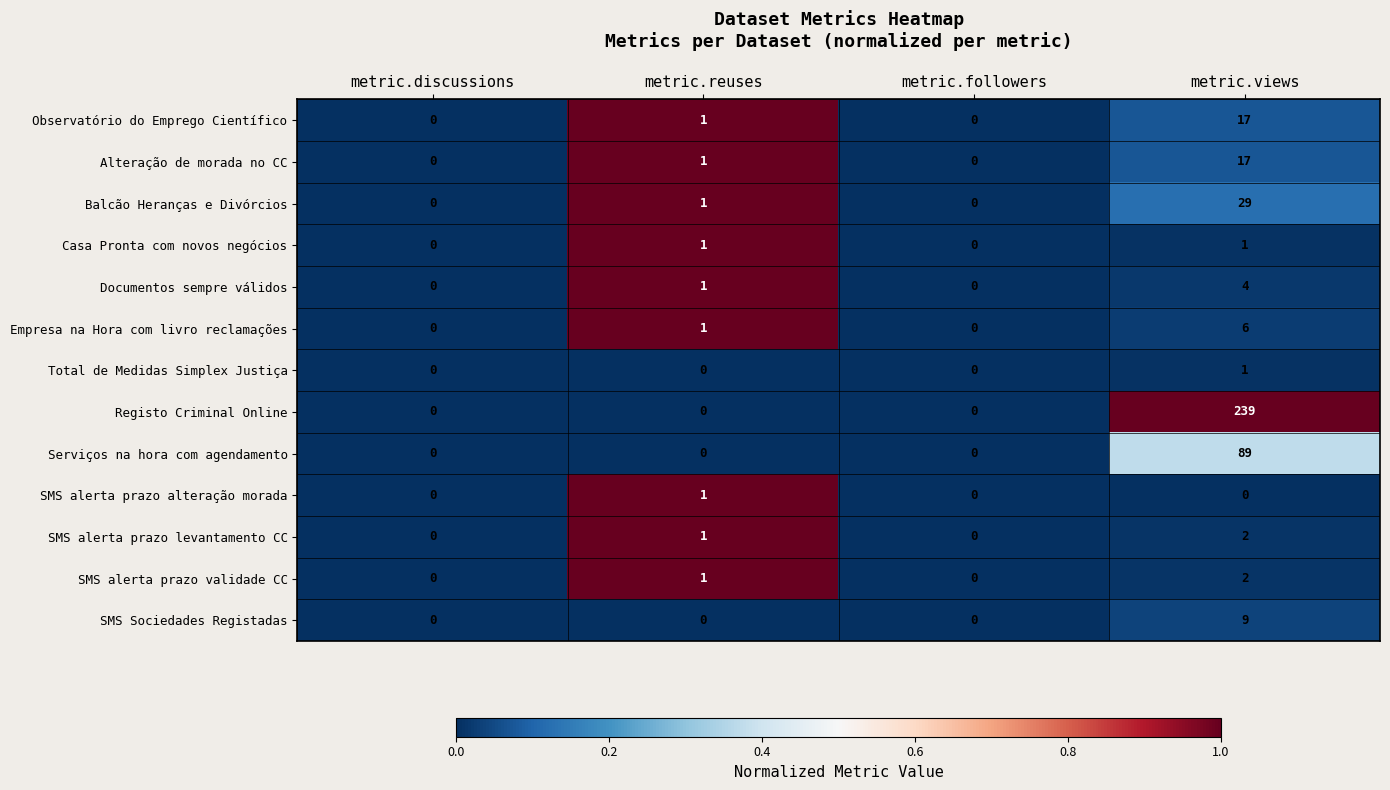

Is it true that SMS Sociedades Registadas equals 9 at metric.views?

True